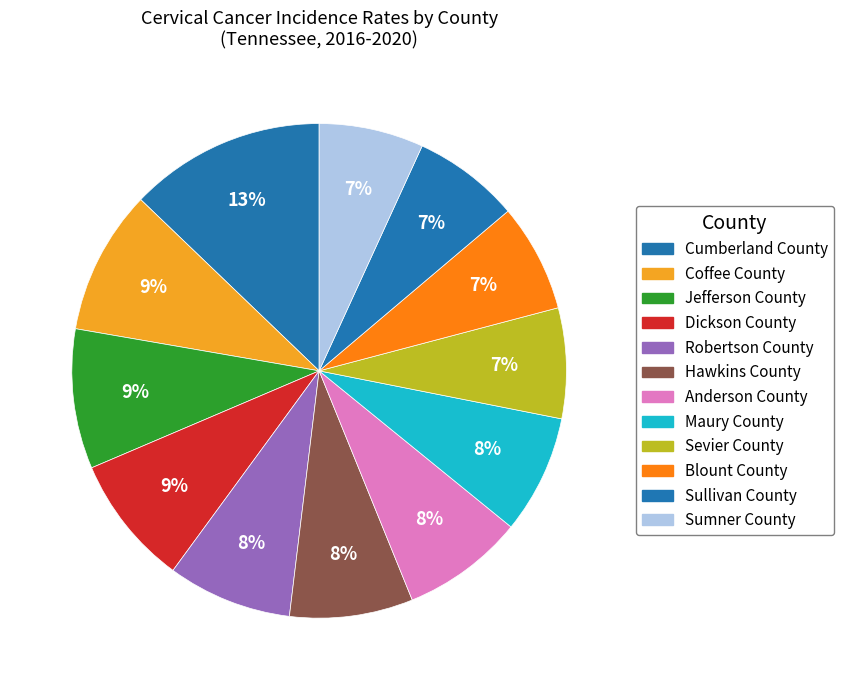

To the nearest percent, what portion does Jefferson County represent?

9%